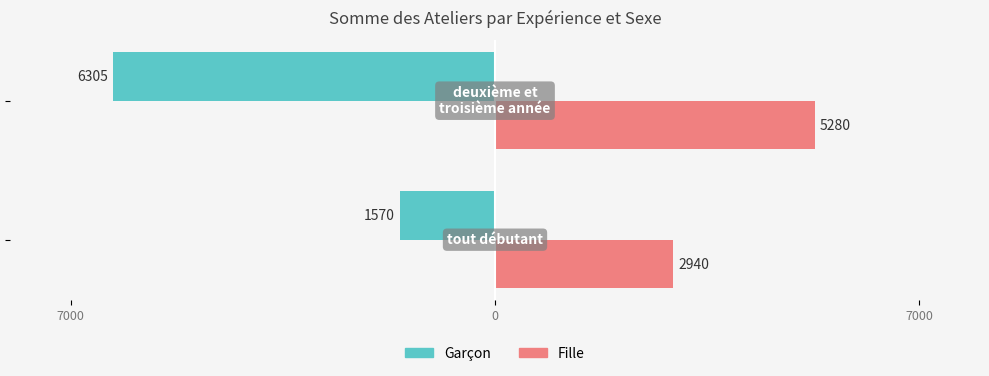

What are all the series names shown in the legend?

Garçon, Fille